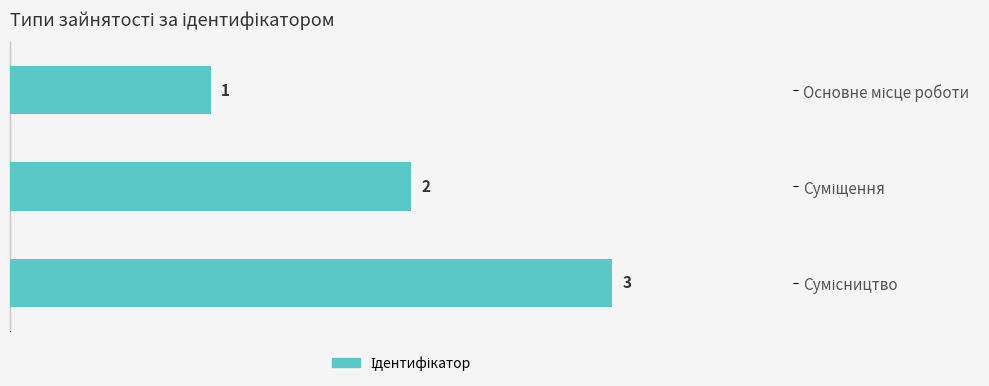

What is the value of the 3rd bar from the top?

3